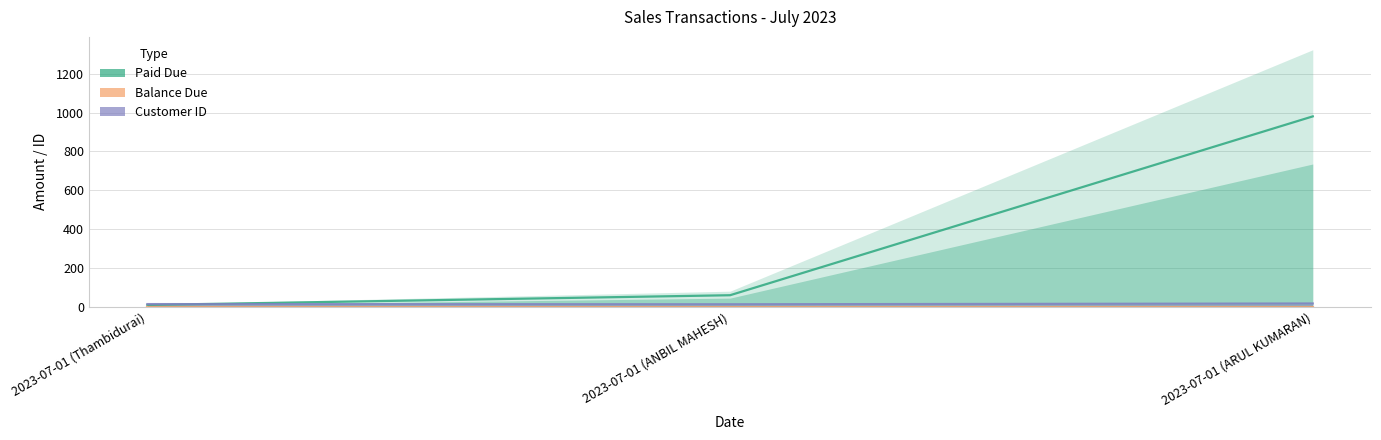

What is the value of the Customer ID point at the 1st from the left?

14.0